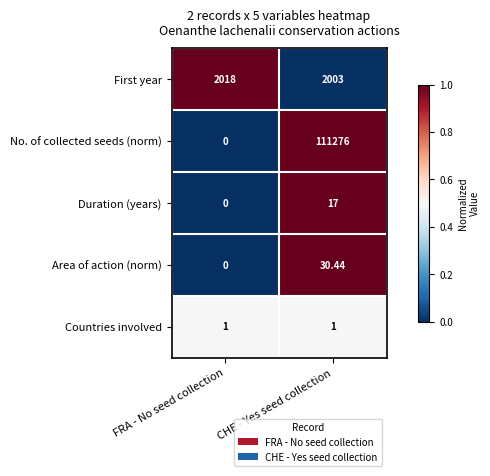

At which category does the chart reach its minimum across all series?

FRA - No seed collection